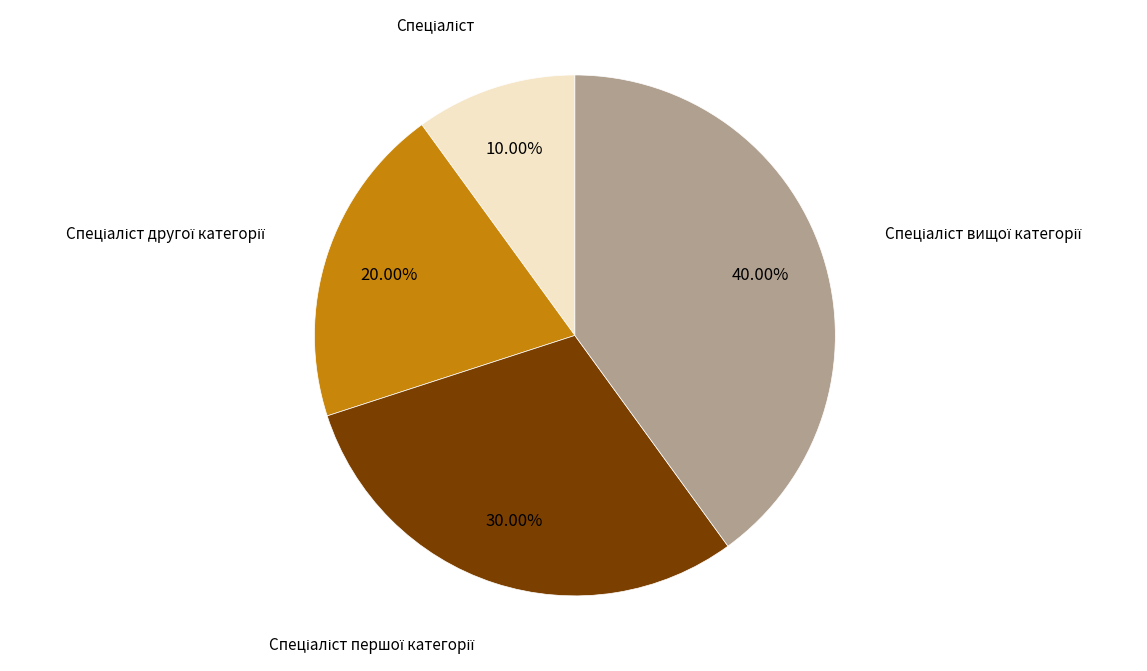

Is there a majority slice in this chart?

No